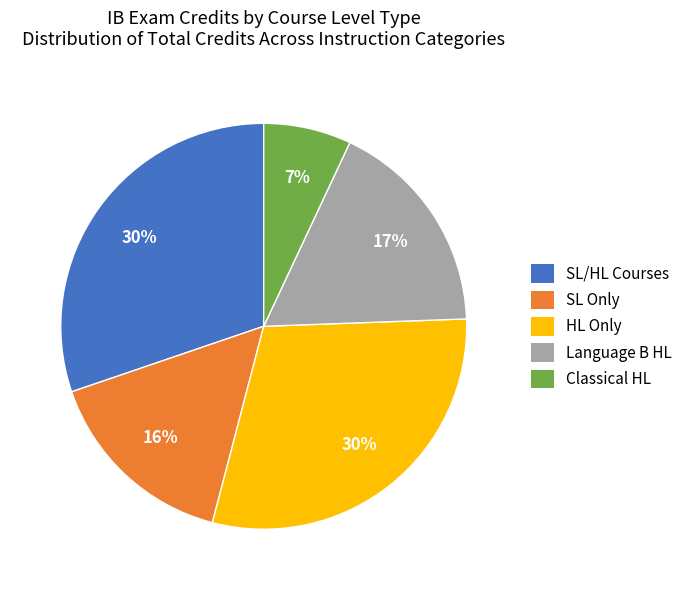

To the nearest percent, what is the average slice percentage?

20%